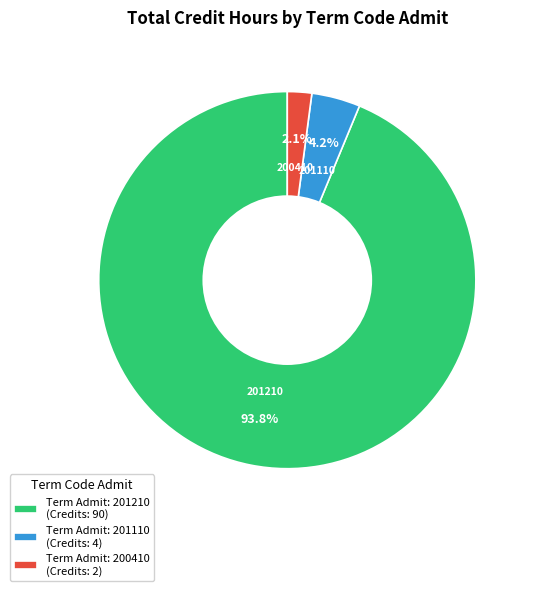

Which slice is the smallest?

Term Admit: 200410 (Credits: 2)